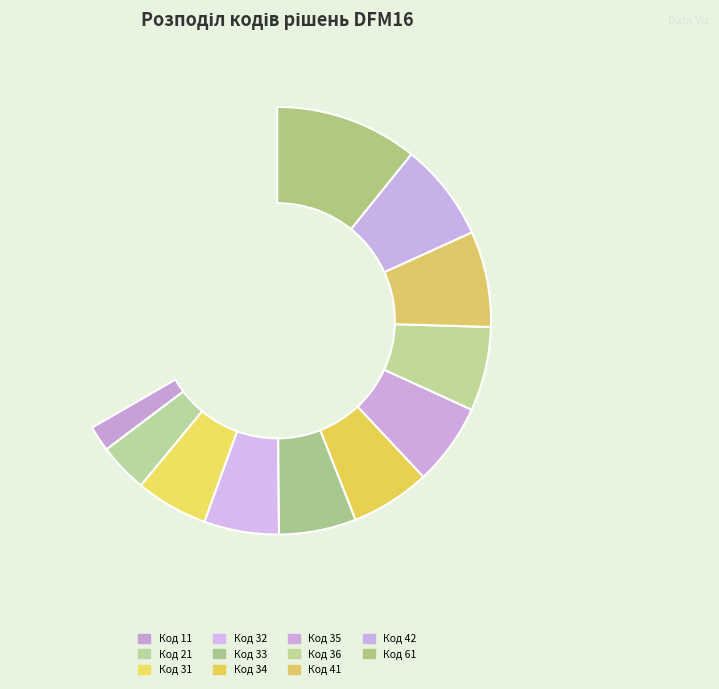

How many segments does this pie chart have?

11